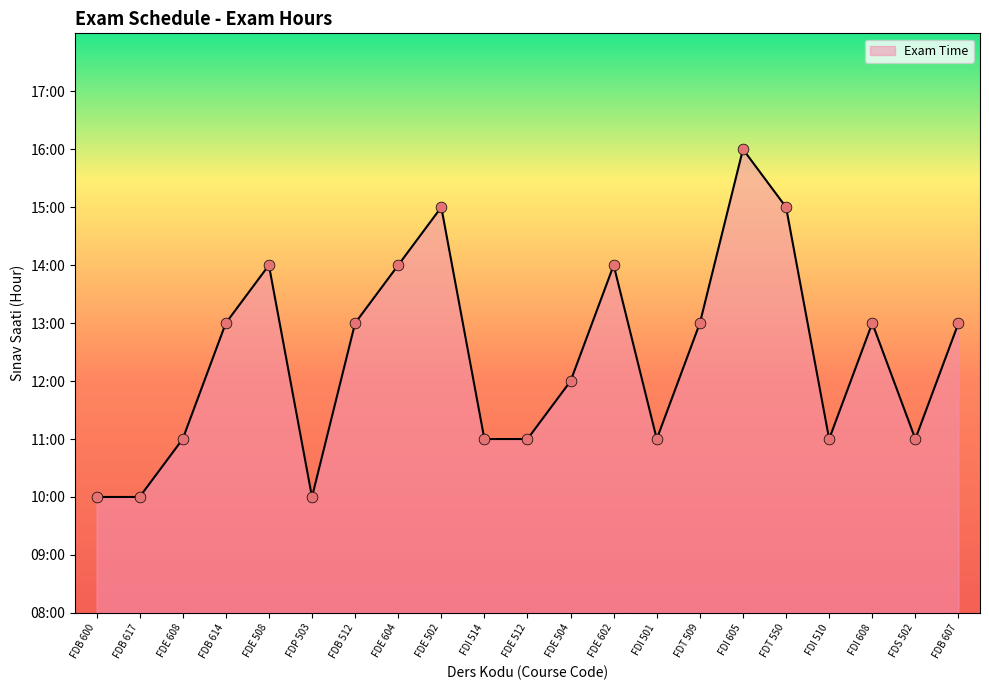

What is the change in value from FDE 502 to FDS 502?

-4